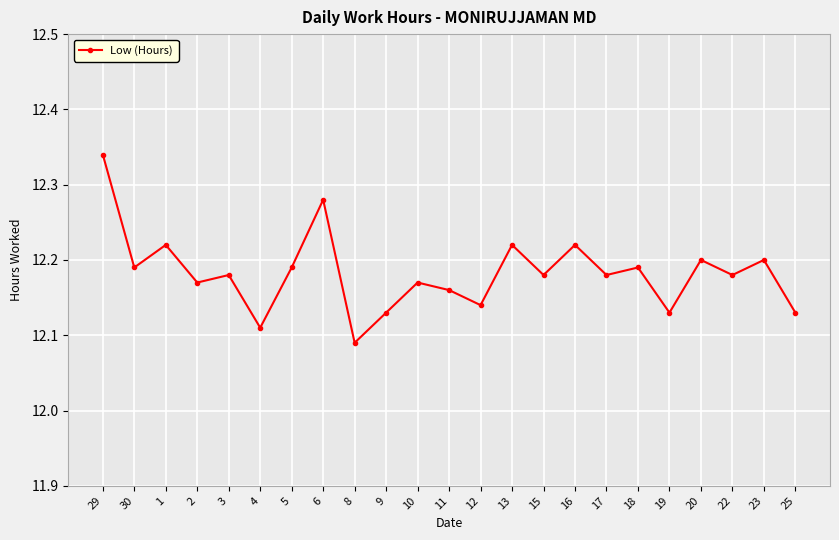

What is the ratio of the value at 16 to the value at 29?

1.0